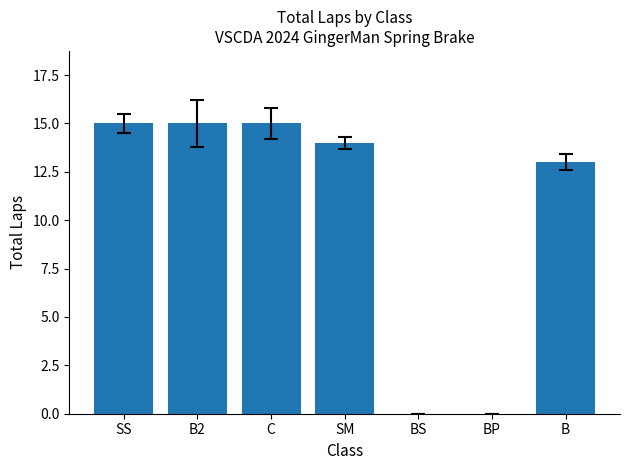

How many distinct data groups are displayed?

1